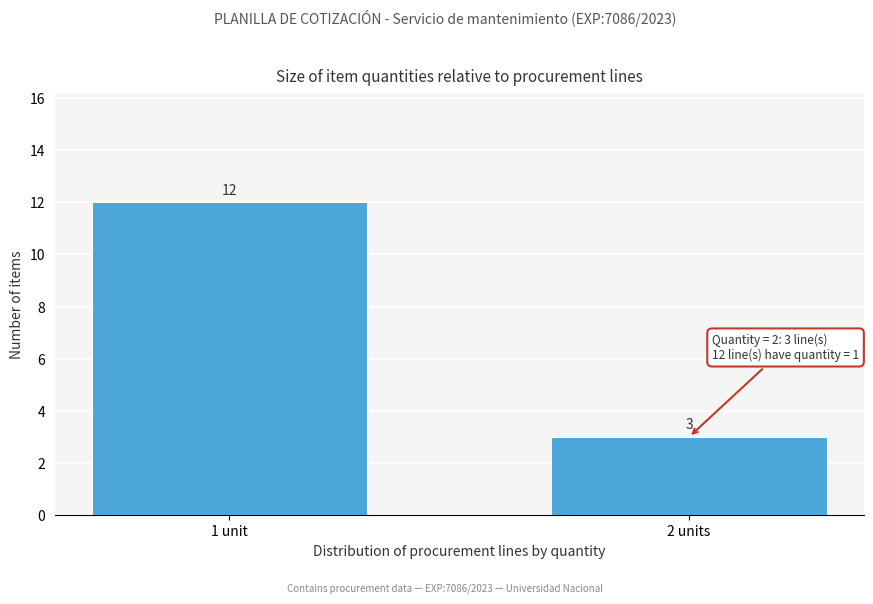

Reading left to right, transcribe all the data shown in this chart.

1 unit=12	2 units=3